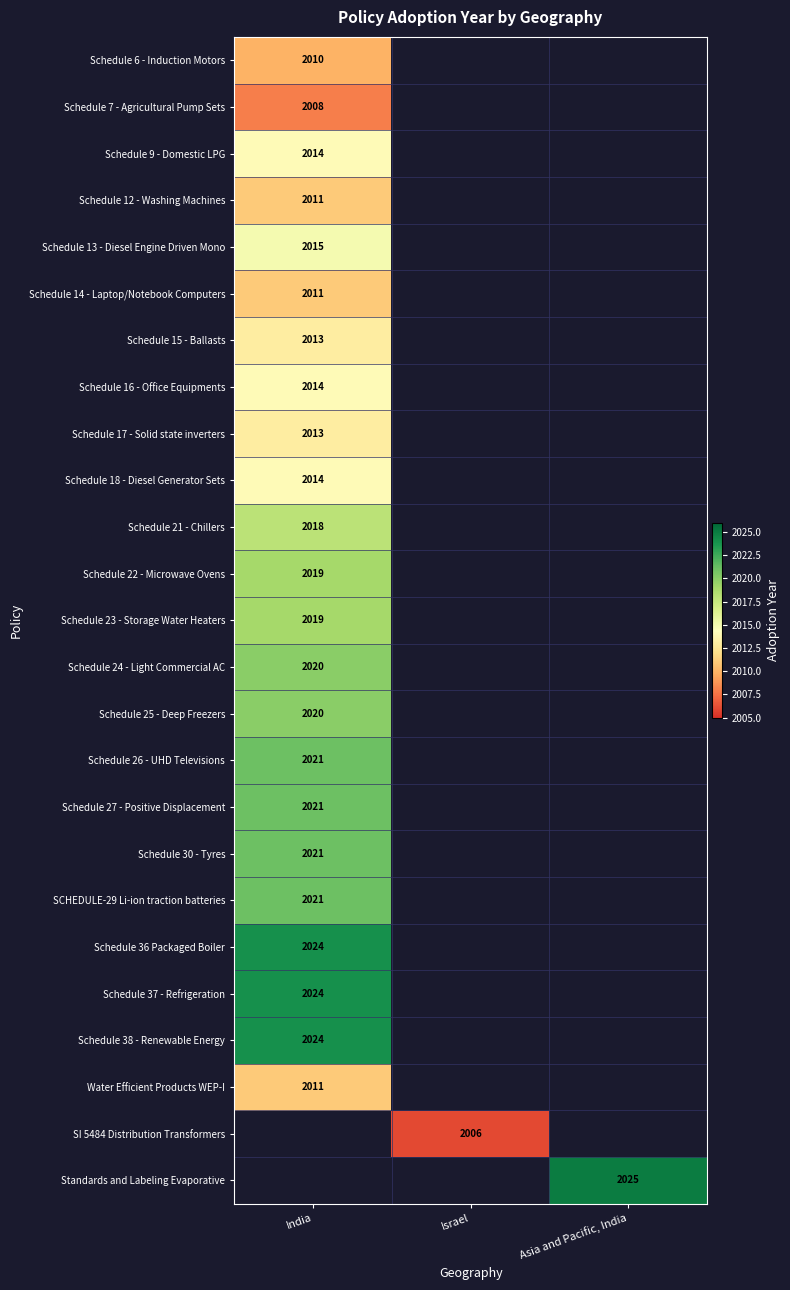

The value of Schedule 6 - Induction Motors at India is 2010. True or false?

True